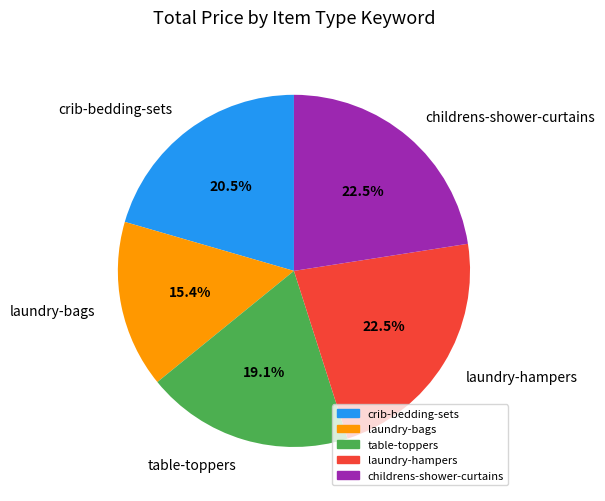

Do laundry-bags and table-toppers together represent more than half of the pie?

No